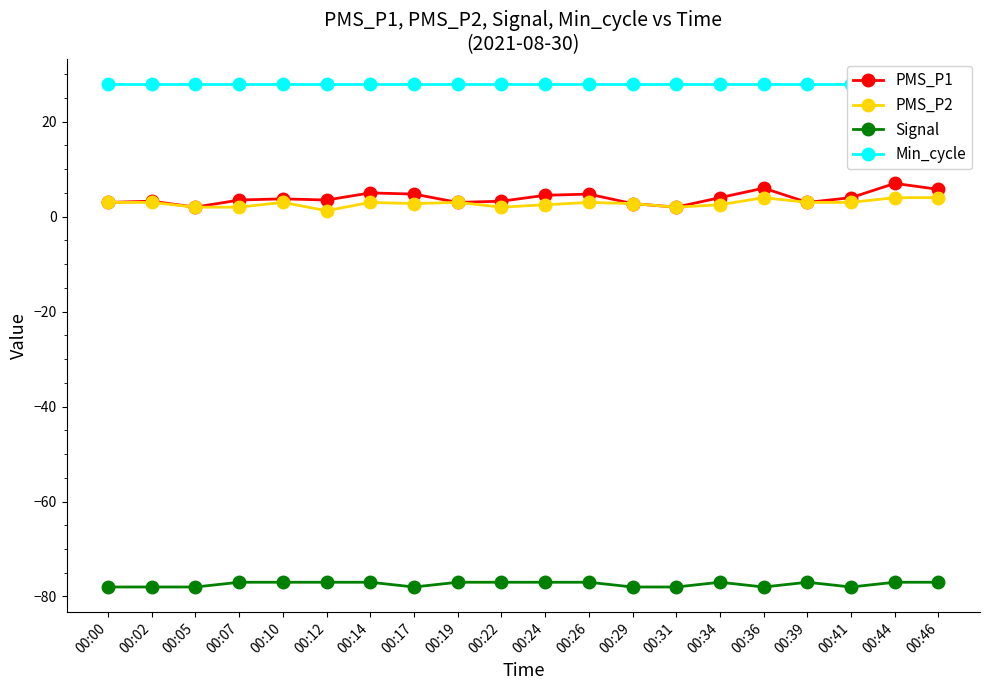

List the series in order of their peak value, highest first.

Min_cycle, PMS_P1, PMS_P2, Signal